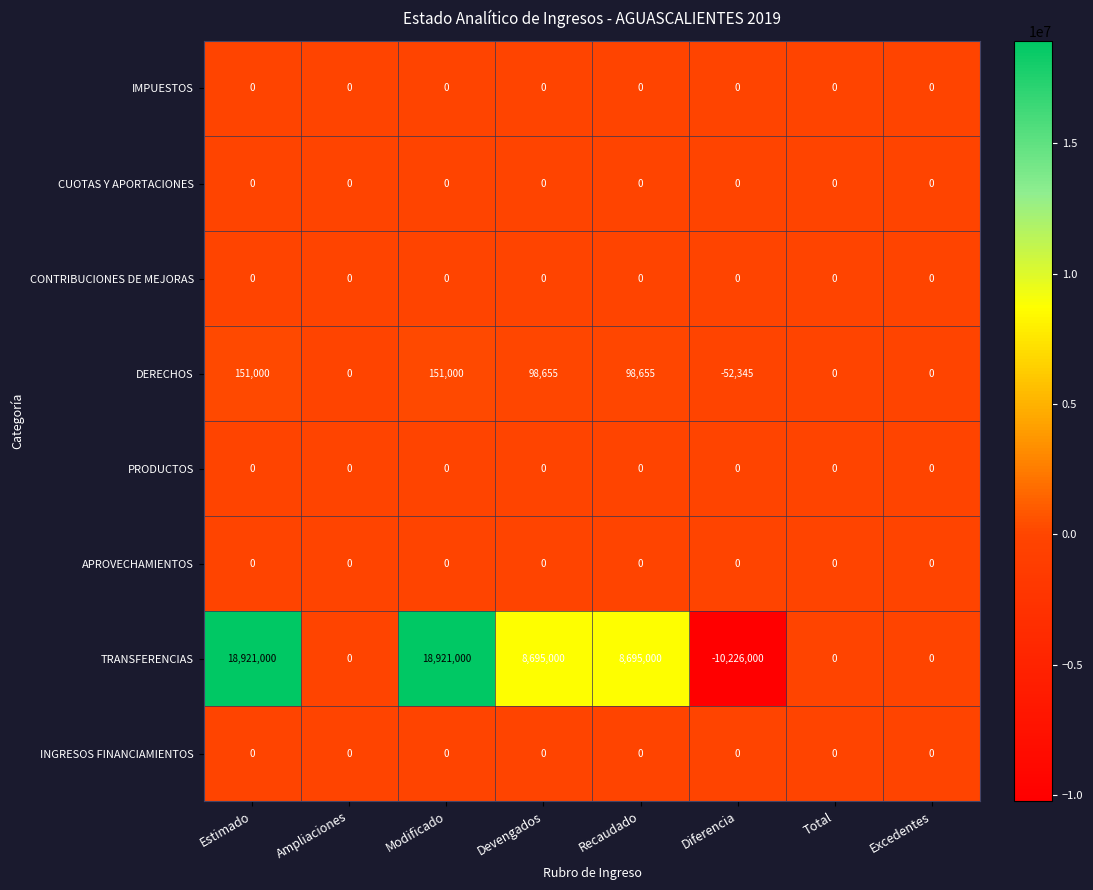

Count the DERECHOS values in the range 0 to 151000.

7